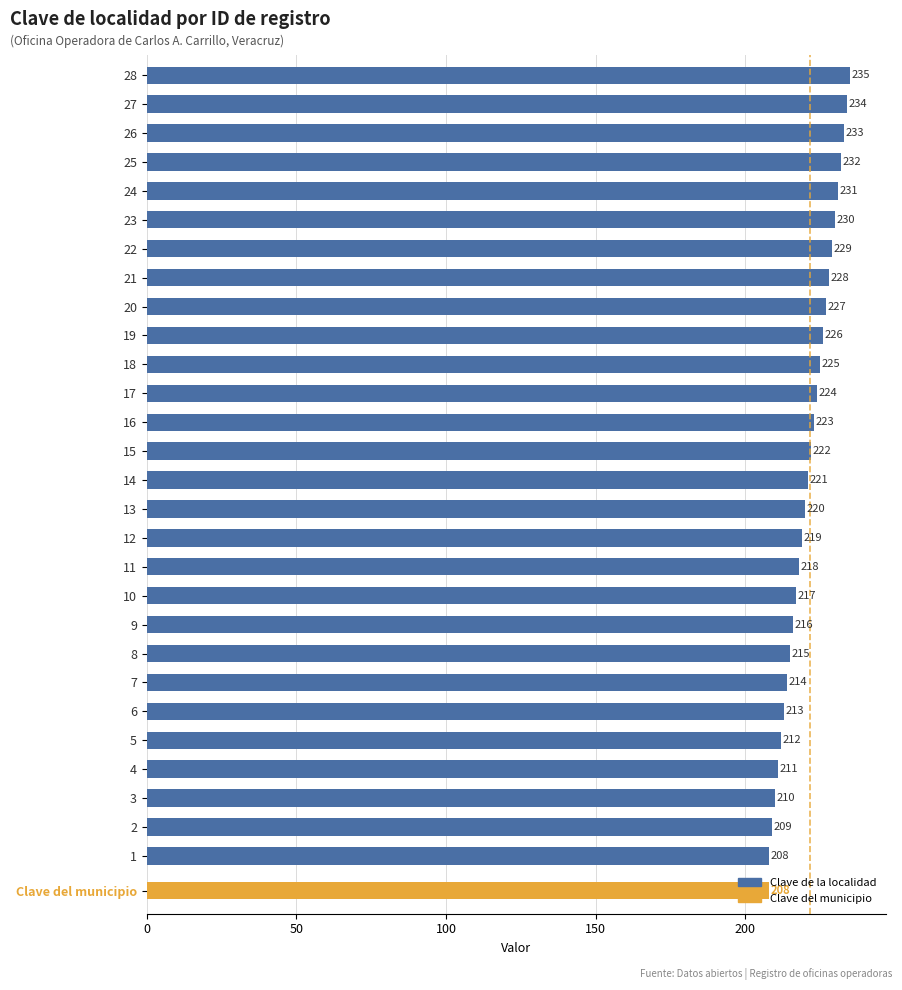

What is the minimum value shown in the chart?

208